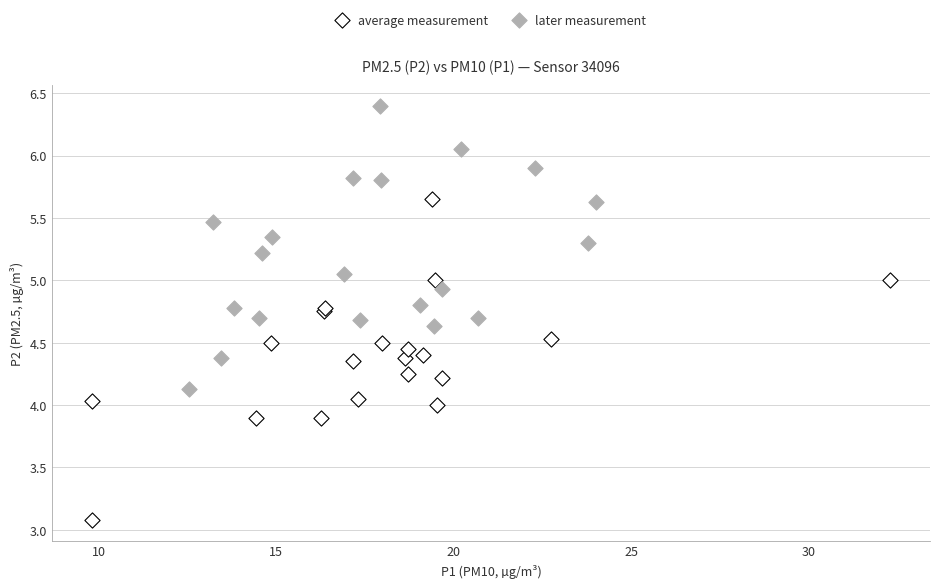

Which series has the largest Y range (max minus min)?

average measurement